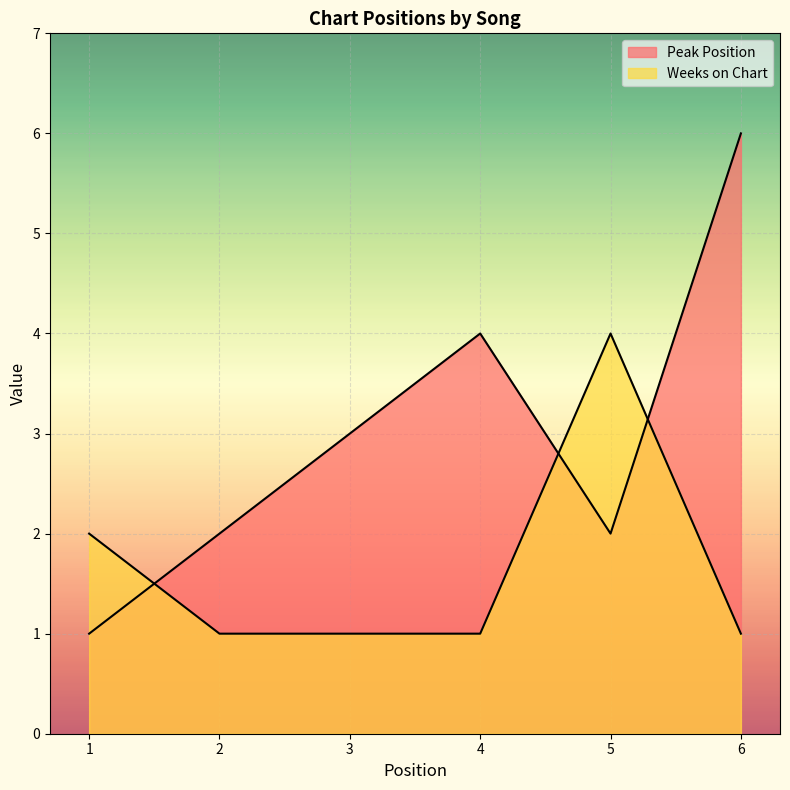

True or false: Weeks on Chart and Peak Position cross at least once.

True